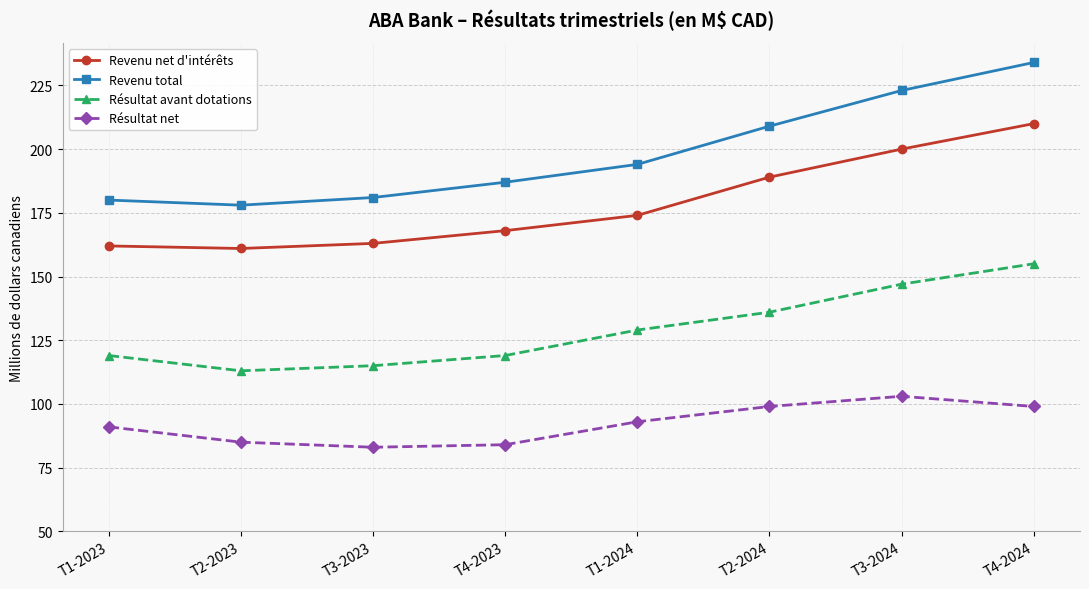

Rank the series at T1-2023 from highest to lowest value.

Revenu total, Revenu net d'intérêts, Résultat avant dotations, Résultat net